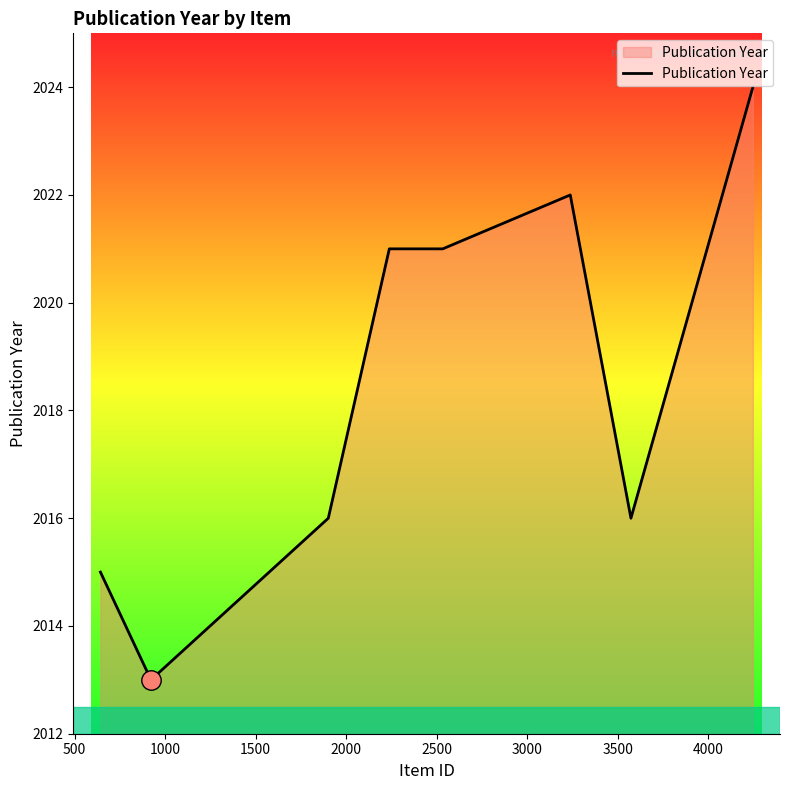

Reading left to right, list all the values displayed in this chart.

2015	2013	2016	2021	2021	2021	2021	2022	2016	2024